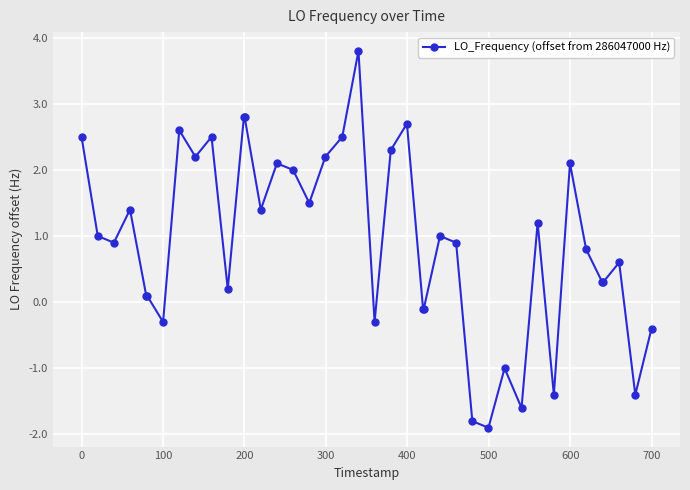

What is the difference between the second highest and second lowest values?

4.6